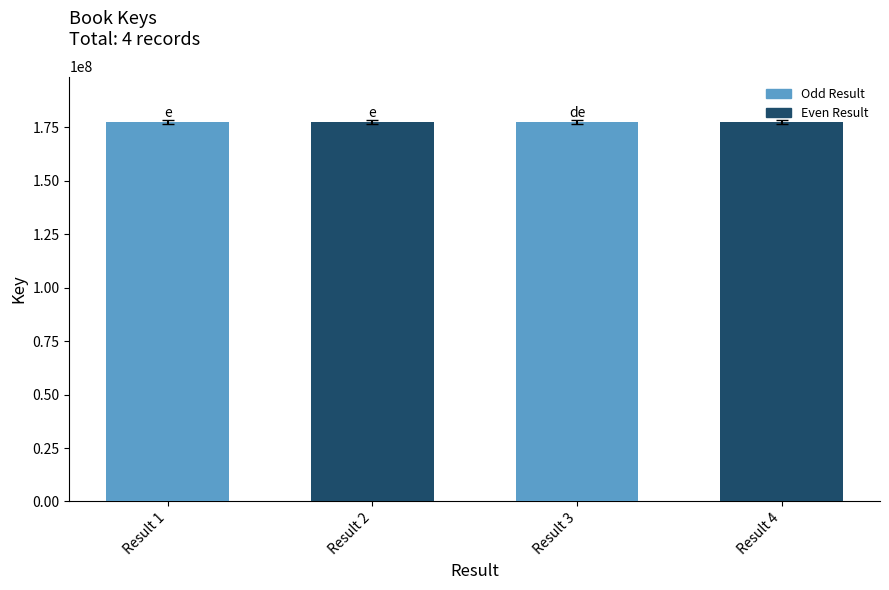

How many bars are there in total?

4